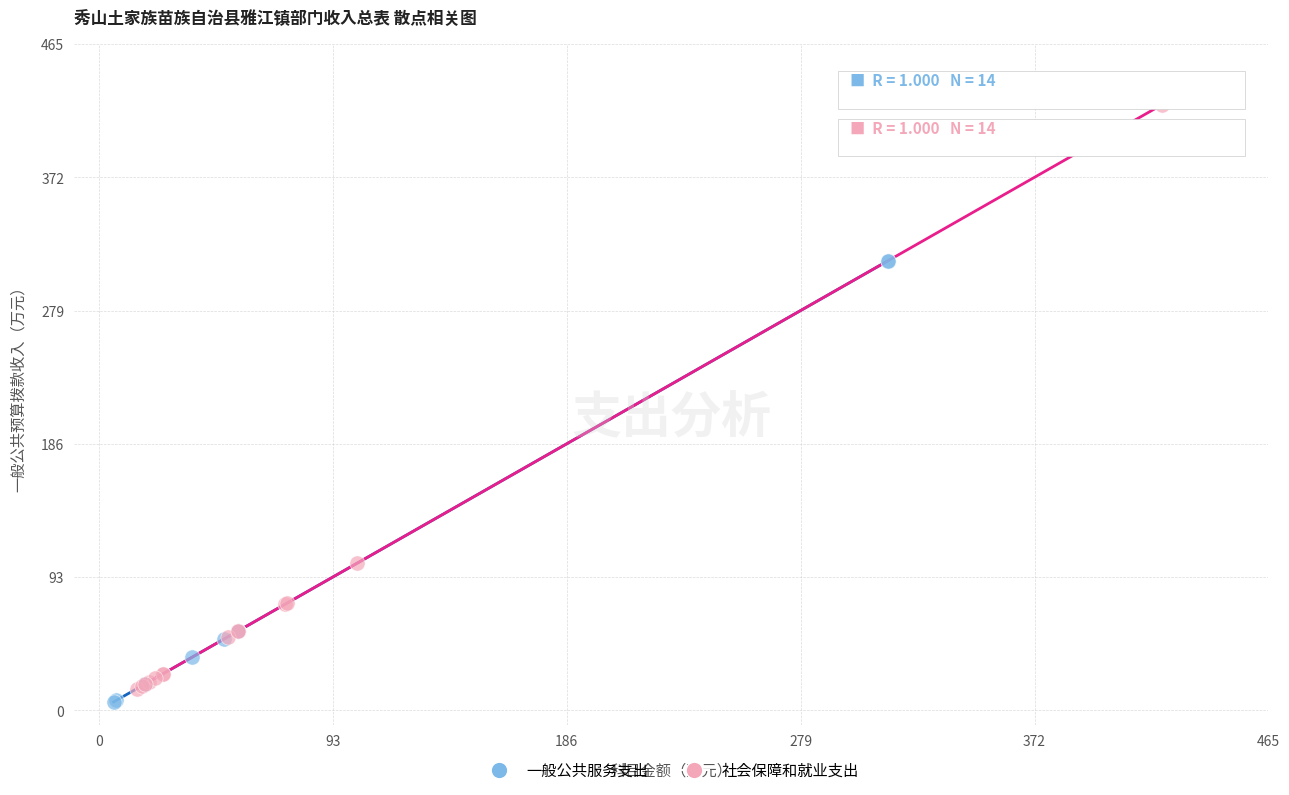

Which series has the largest Y range (max minus min)?

社会保障和就业支出